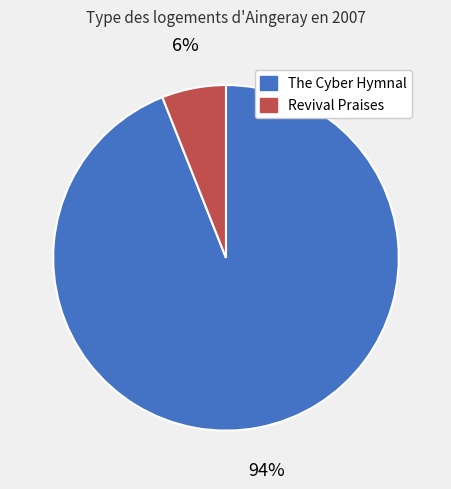

Which category has the smallest portion of the pie?

Revival Praises